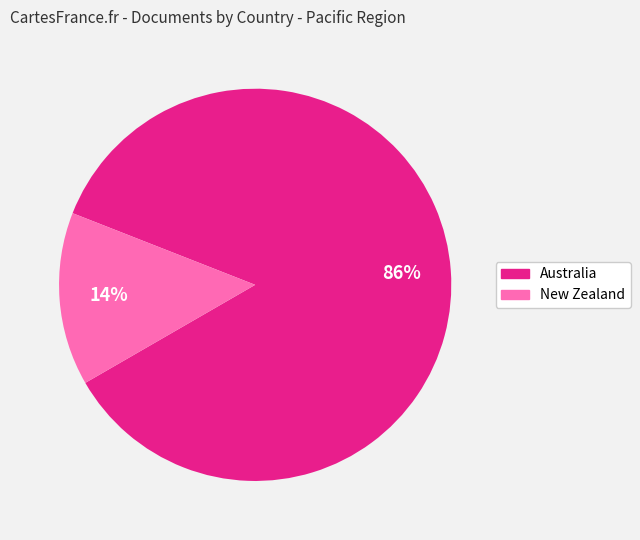

To the nearest percent, what percentage of the pie is New Zealand?

14%